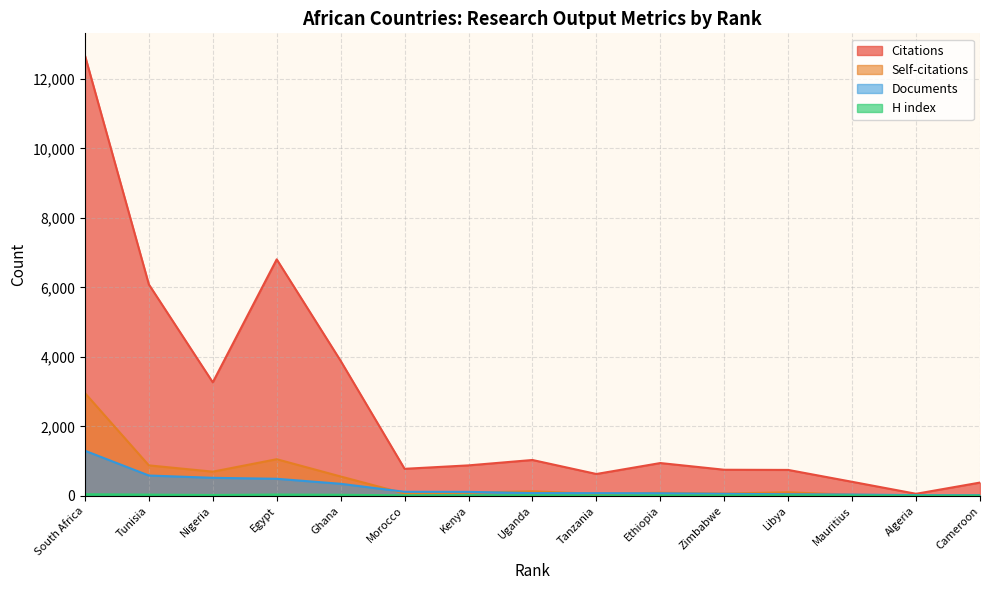

What is the sum of all Self-citations values?

6807